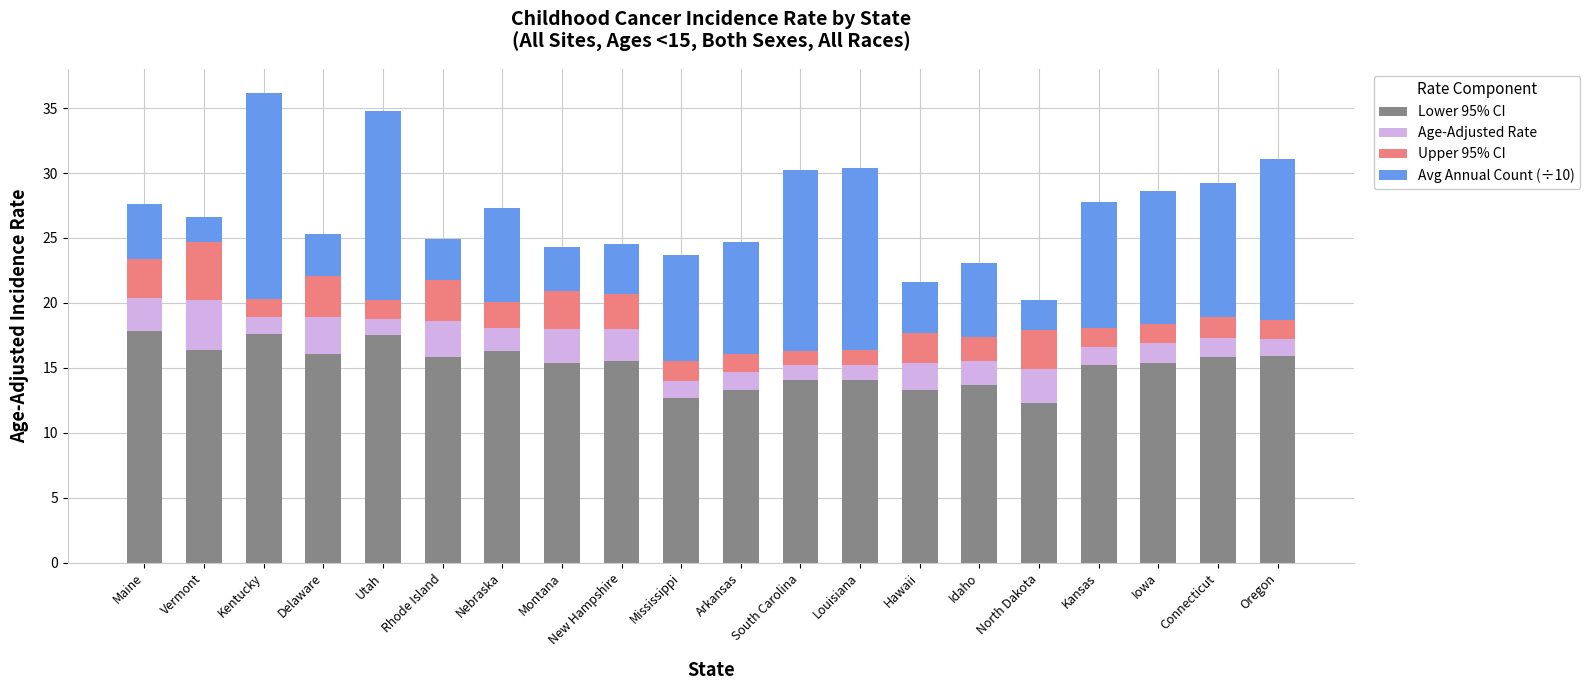

What is the sum of the Lower 95% CI values at Maine and Kansas?

33.0